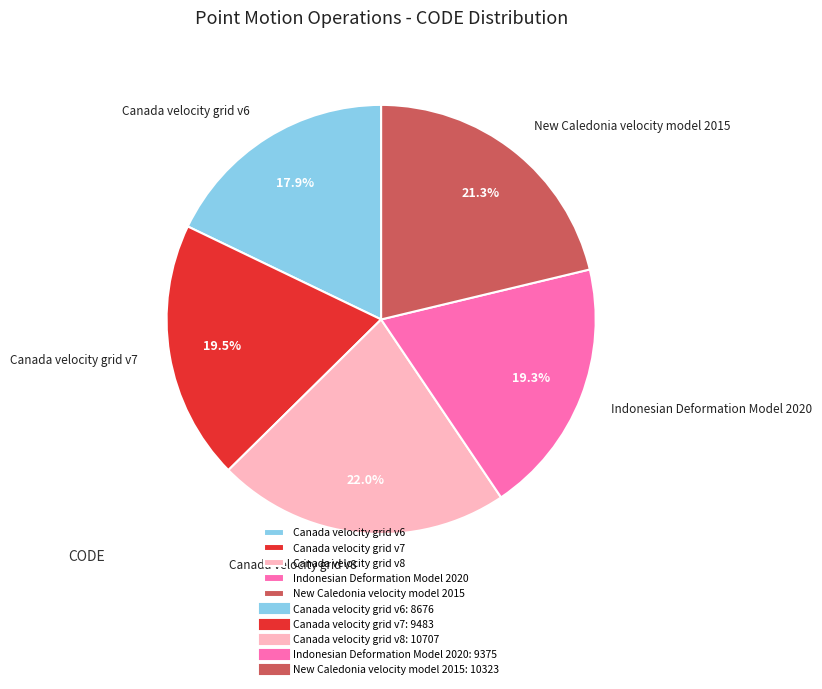

Between Canada velocity grid v6 and New Caledonia velocity model 2015, which is larger?

New Caledonia velocity model 2015